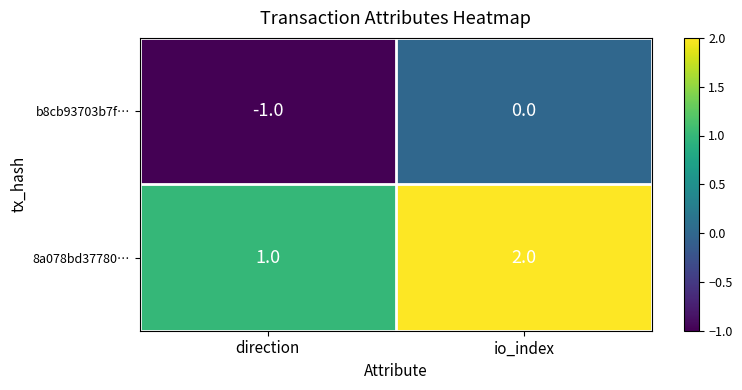

Rank the series by their average value, from highest to lowest.

8a078bd37780…, b8cb93703b7f…